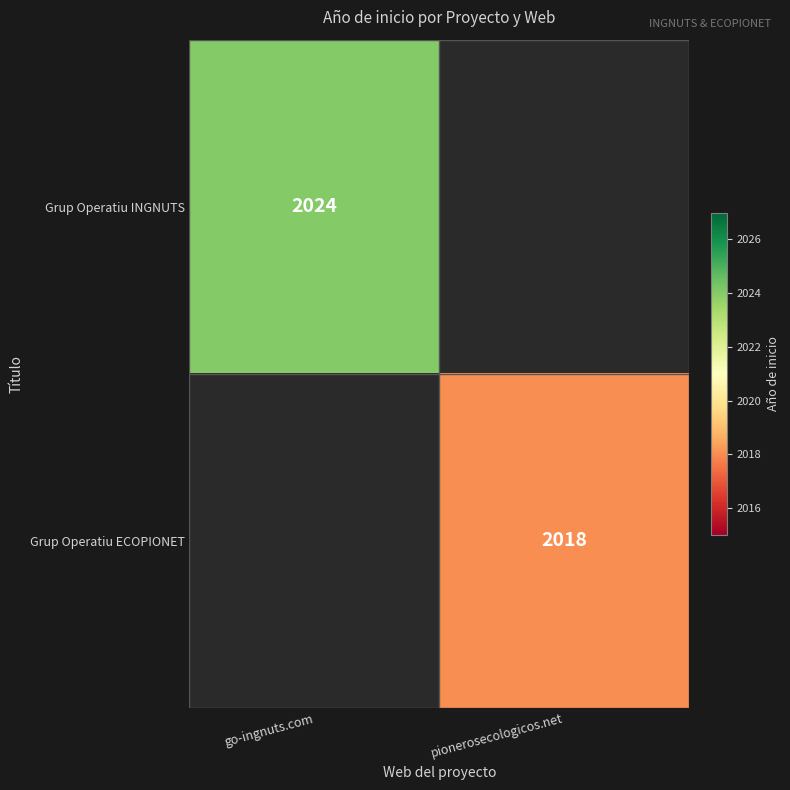

Count the number of categories in the chart.

2